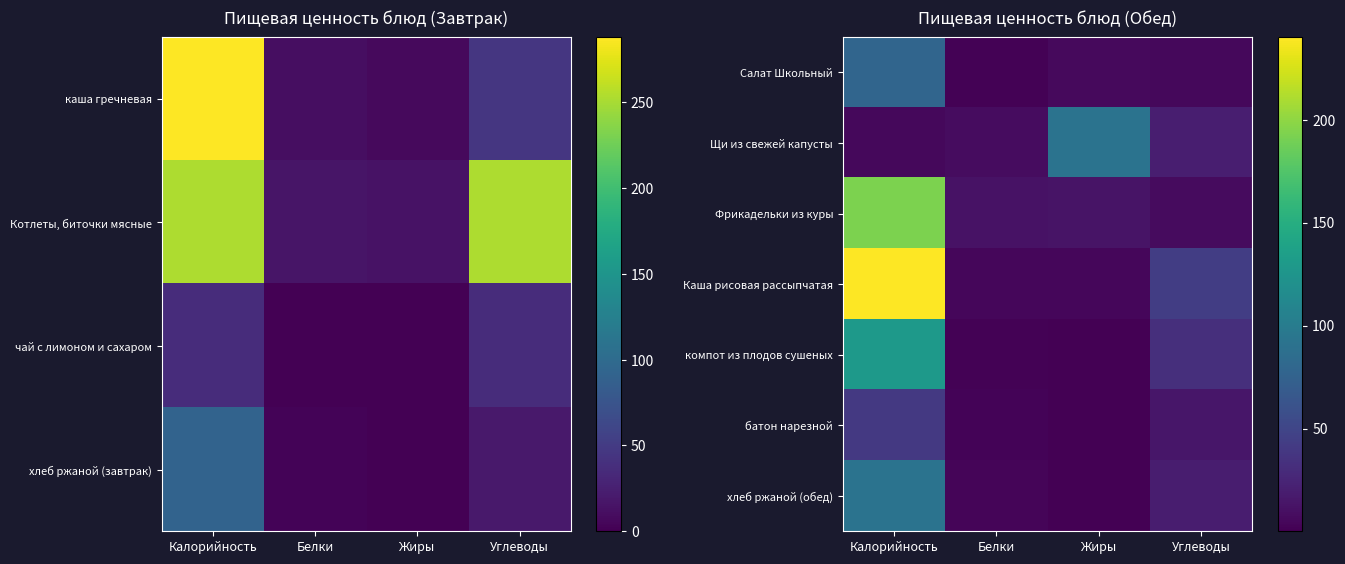

What value does the хлеб ржаной (обед) series have at Углеводы?

19.2